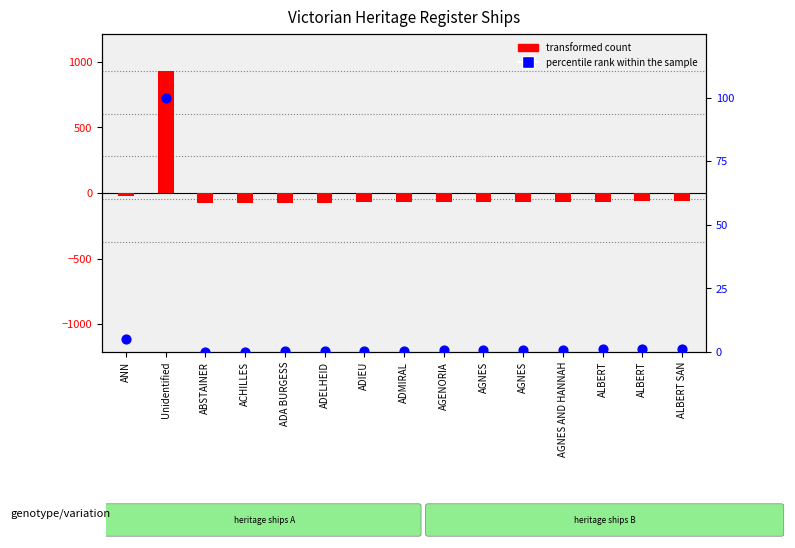

Is the value of percentile rank within the sample at AGNES greater than the value of transformed count at AGNES?

Yes